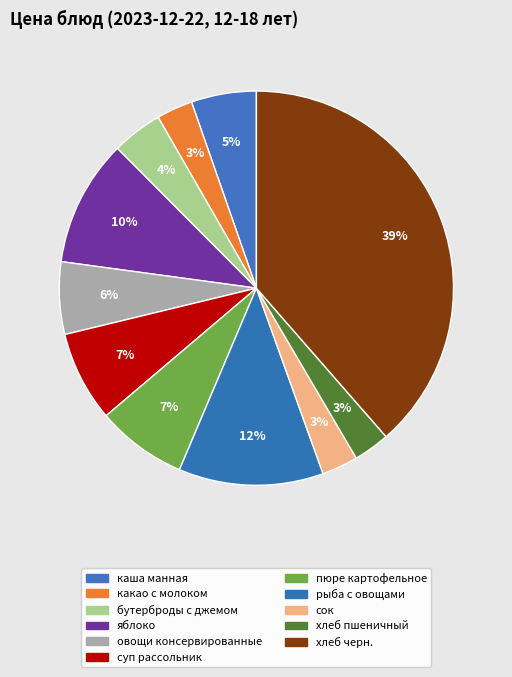

To the nearest percent, what is the difference between the каша манная and овощи консервированные slice percentages?

1%